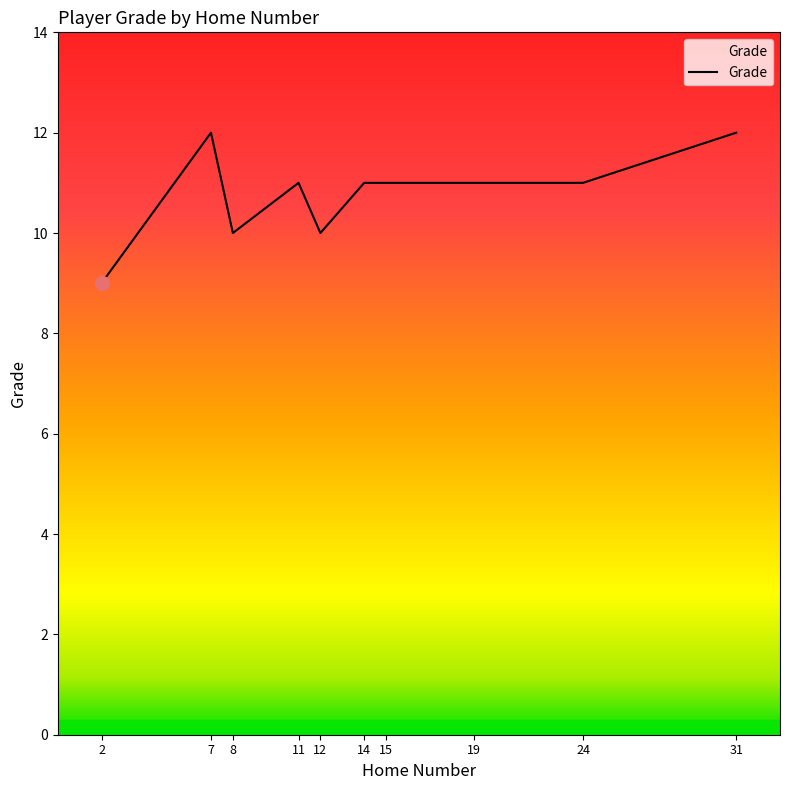

What is the smallest value displayed?

9